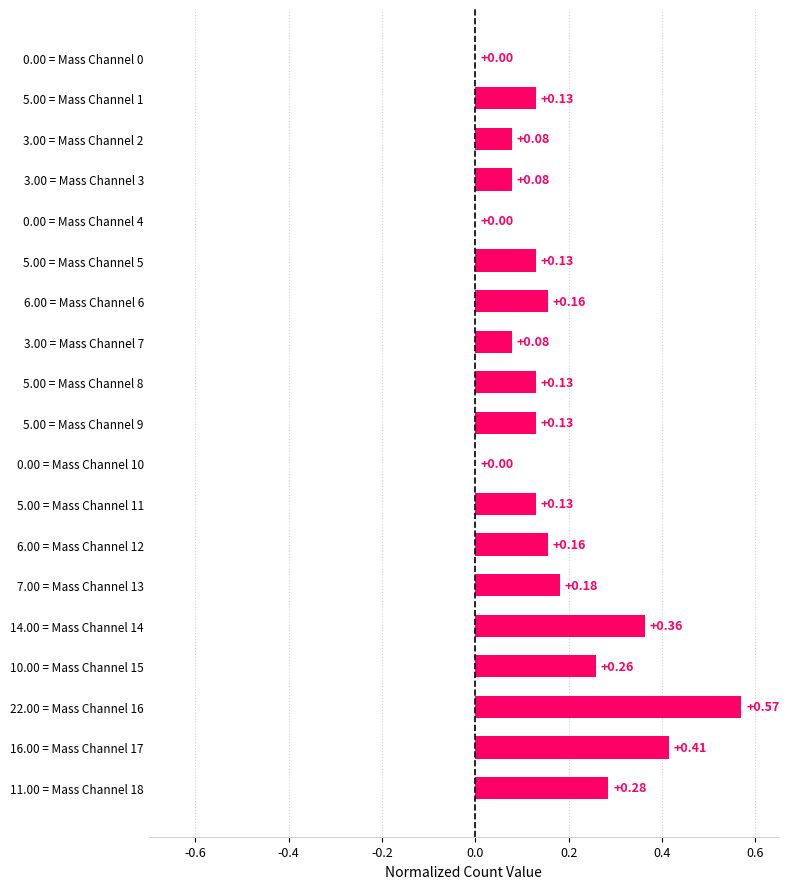

Which has a higher value, 14.00 = Mass Channel 14 or 6.00 = Mass Channel 12?

14.00 = Mass Channel 14